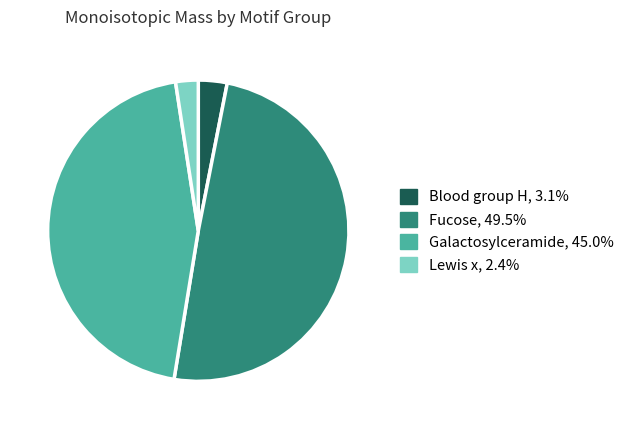

Is there a majority slice in this chart?

No